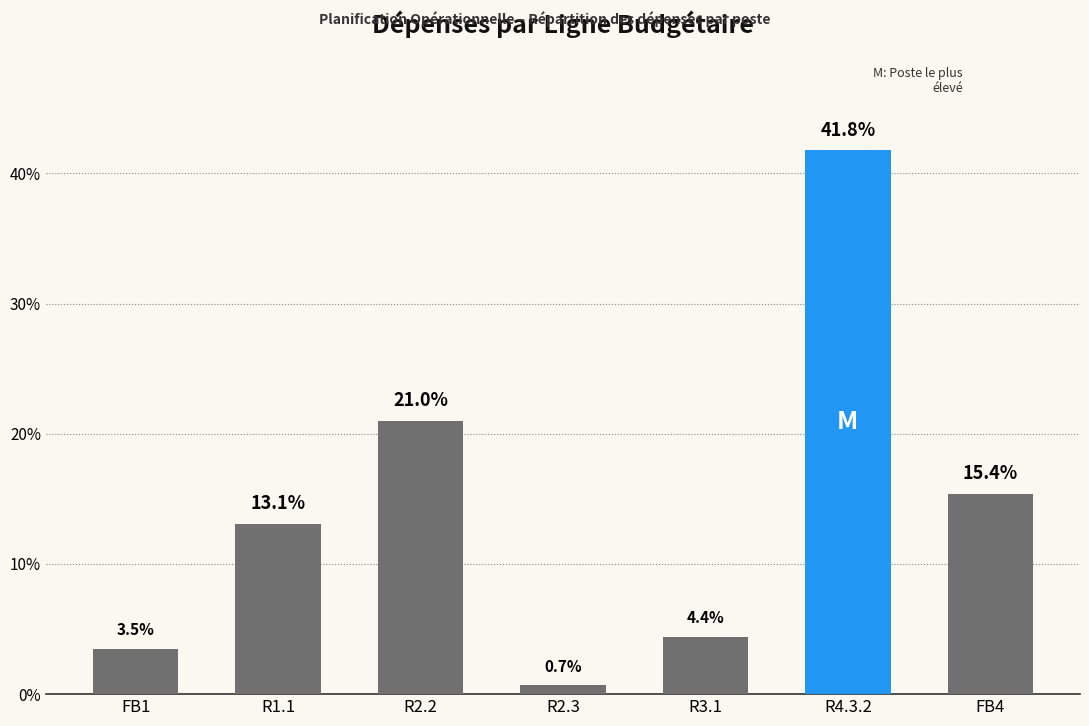

What is the label of the 6th bar from the left?

R4.3.2